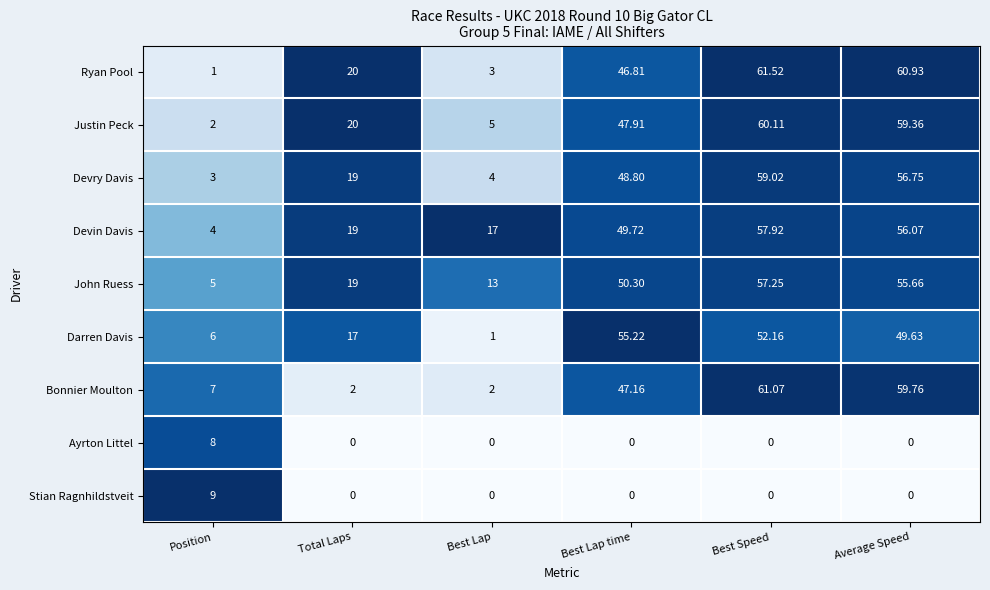

Is the value of Devry Davis at Total Laps greater than the value of Ryan Pool at Position?

Yes